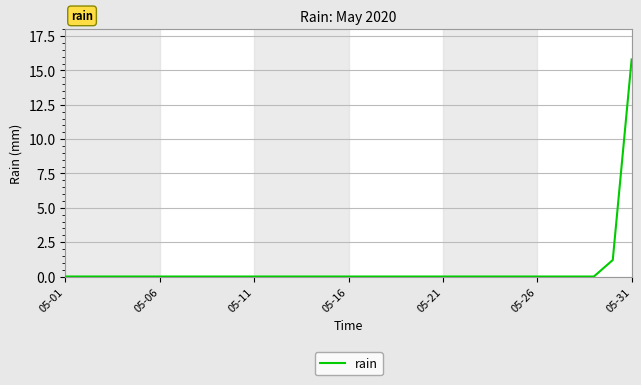

What is the average value?

0.5